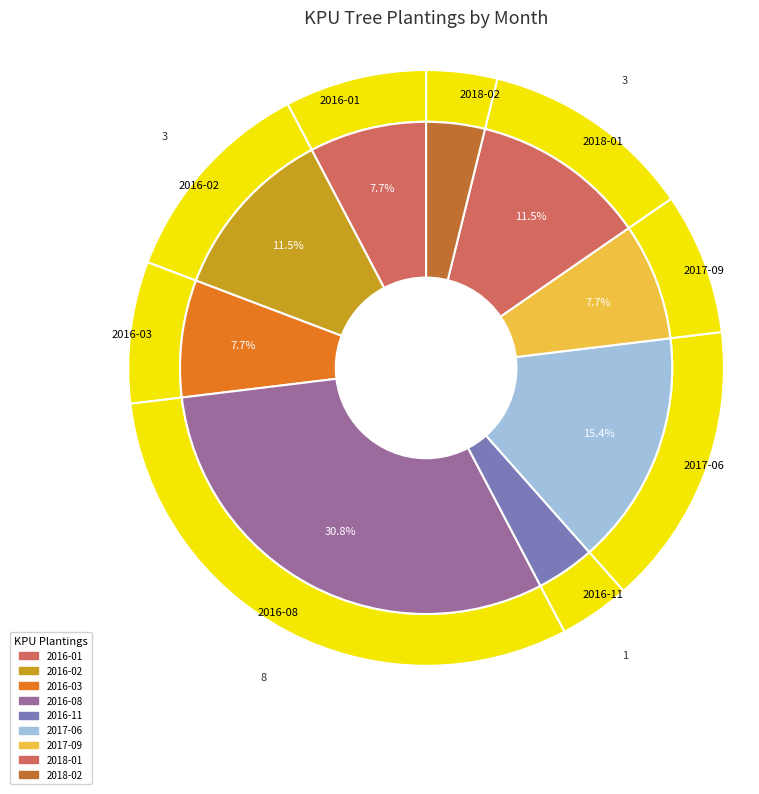

Does any single category account for the majority?

No